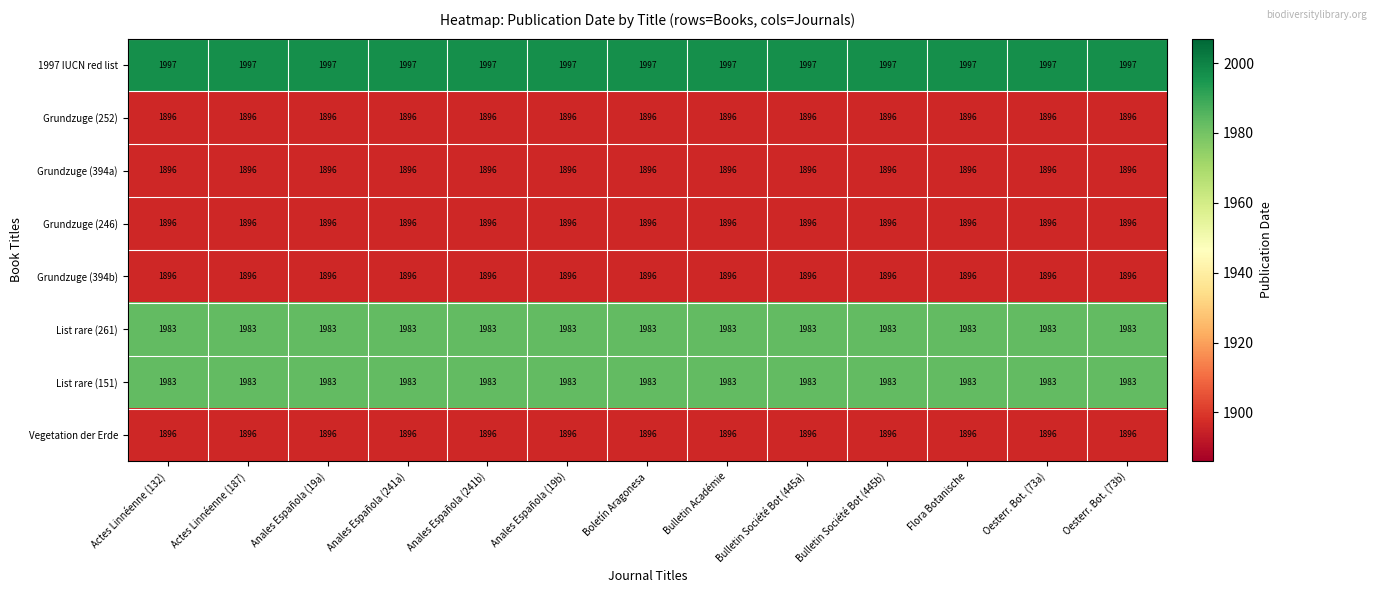

What is the greatest value displayed?

1997